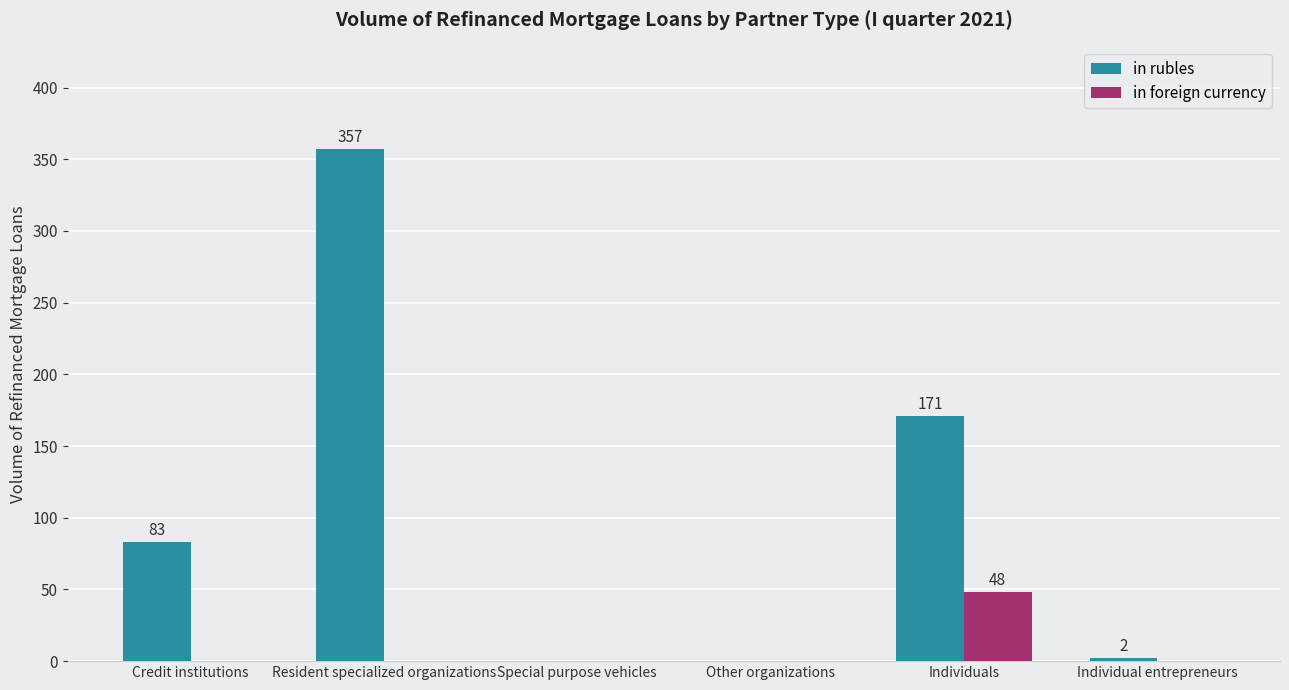

At which label does in foreign currency reach its peak?

Individuals